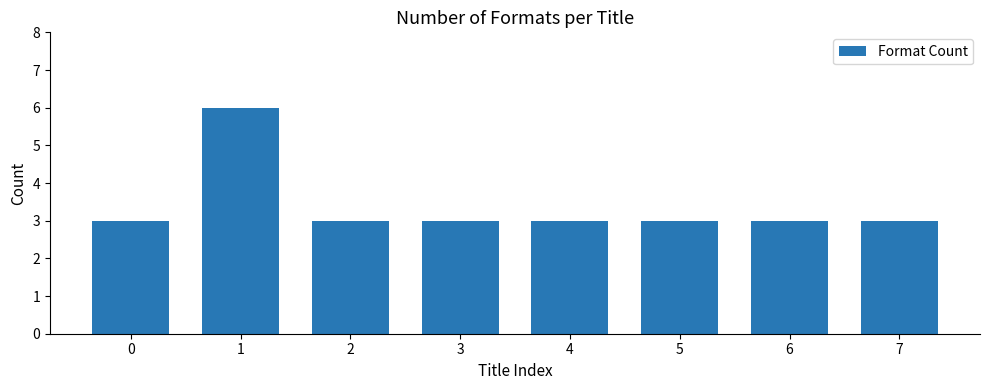

Reading right to left, list all the values displayed in this chart.

3	3	3	3	3	3	6	3